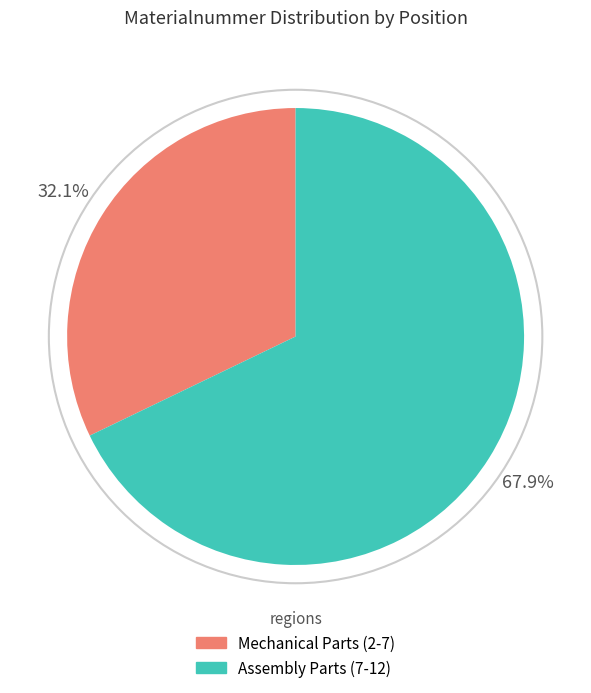

Do Assembly Parts (7-12) and Mechanical Parts (2-7) together represent more than half of the pie?

Yes